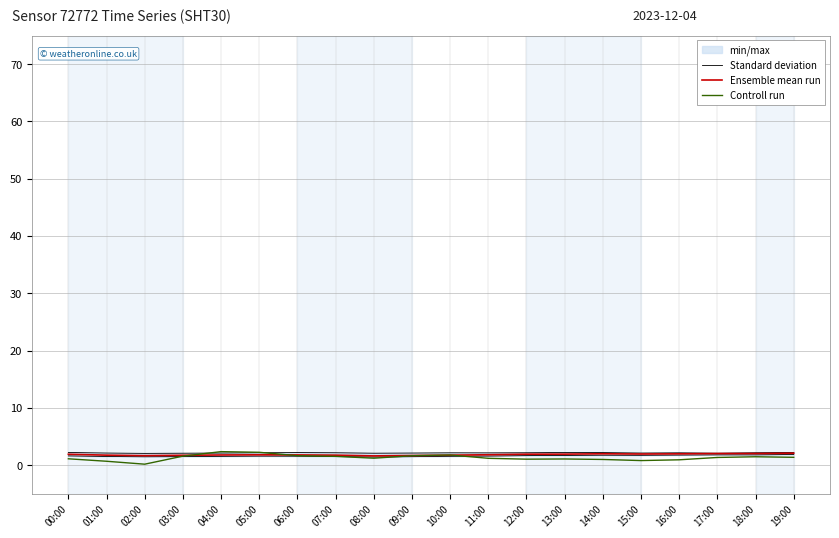

How many lines are shown in the chart?

3